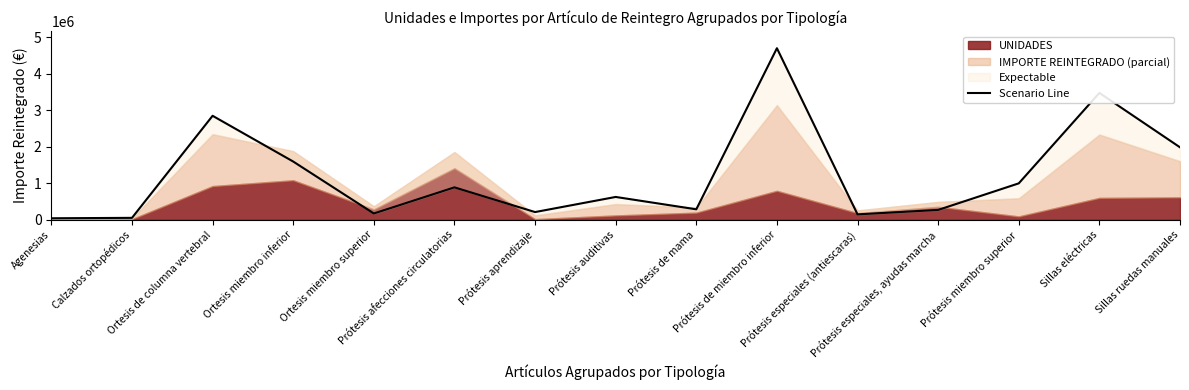

True or false: there are more than 2 points higher than both neighbors.

True